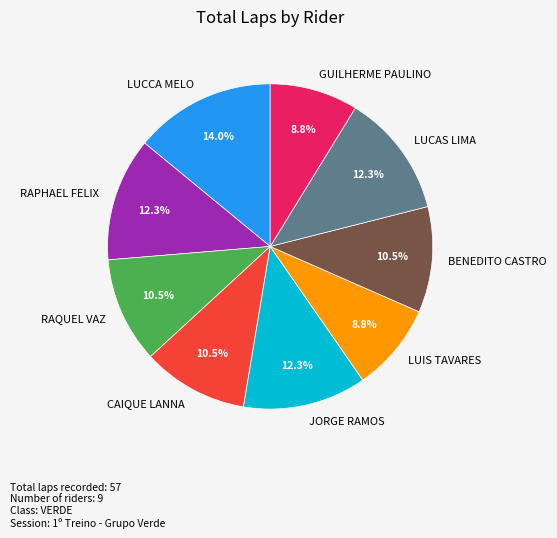

What percentage is the LUCCA MELO slice, to the nearest percent?

14%